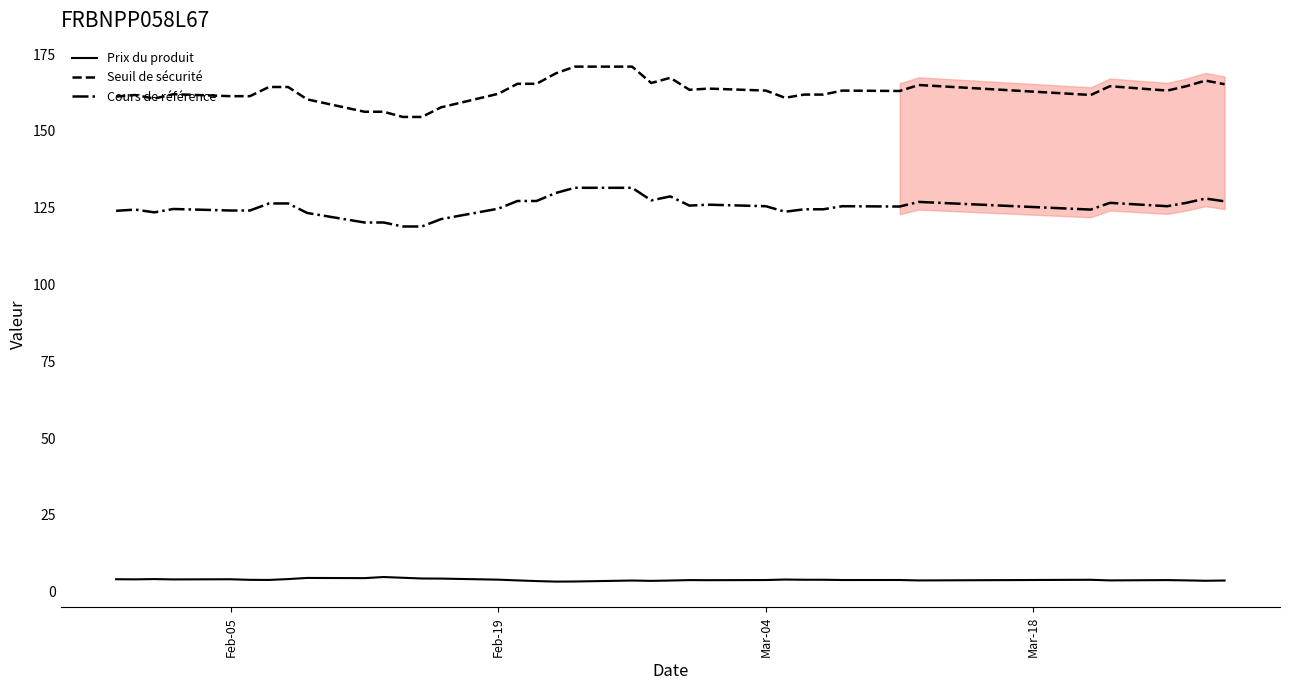

Reading right to left, extract all data points from this chart.

Prix du produit: 3.6	3.5	3.7	3.8	3.7	3.9	3.6	3.8	3.8	3.9	3.9	3.9	3.8	3.7	3.8	3.6	3.5	3.6	3.3	3.3	3.4	3.7	3.9	4.2	4.3	4.5	4.8	4.4	4.5	4.1	3.8	3.8	4.0	4.0	4.1	4.0	4.0
Seuil de sécurité: 165.2	166.4	164.6	163.2	164.6	161.7	165.0	163.0	163.2	161.8	161.8	160.8	163.2	163.8	163.4	167.3	165.6	170.9	170.9	168.7	165.4	165.4	162.1	157.7	154.6	154.6	156.3	156.3	160.3	164.3	164.3	161.3	161.3	162.0	160.6	161.7	161.2
Cours de référence: 127.1	128.0	126.6	125.5	126.6	124.4	126.9	125.4	125.5	124.5	124.5	123.7	125.5	126.0	125.7	128.7	127.4	131.5	131.5	129.8	127.2	127.2	124.7	121.3	118.9	118.9	120.2	120.2	123.3	126.4	126.4	124.1	124.1	124.6	123.5	124.4	124.0